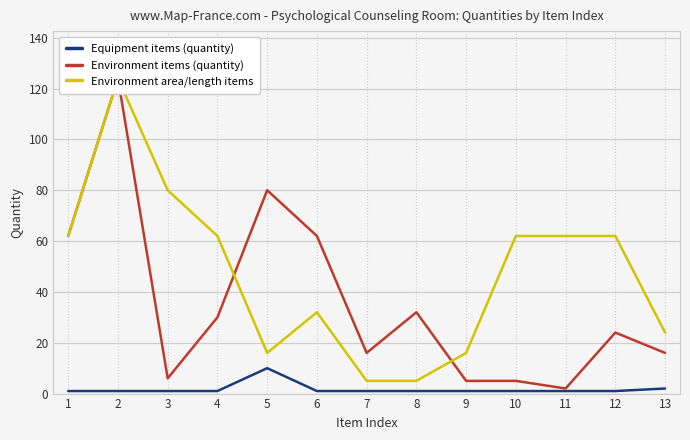

What is the difference between the highest and lowest values at 2?

123